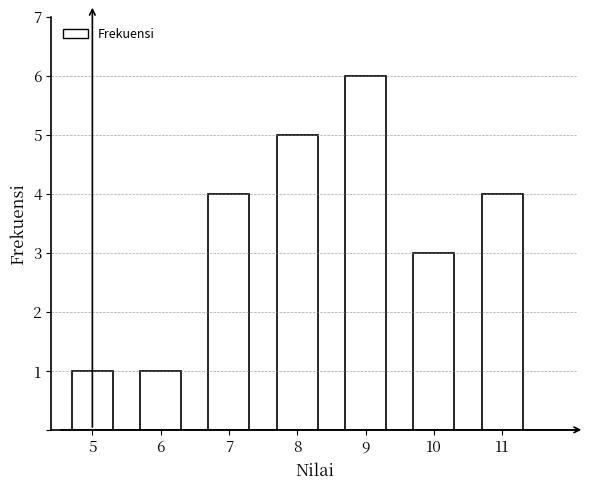

Reading left to right, list all the values displayed in this chart.

1	1	4	5	6	3	4